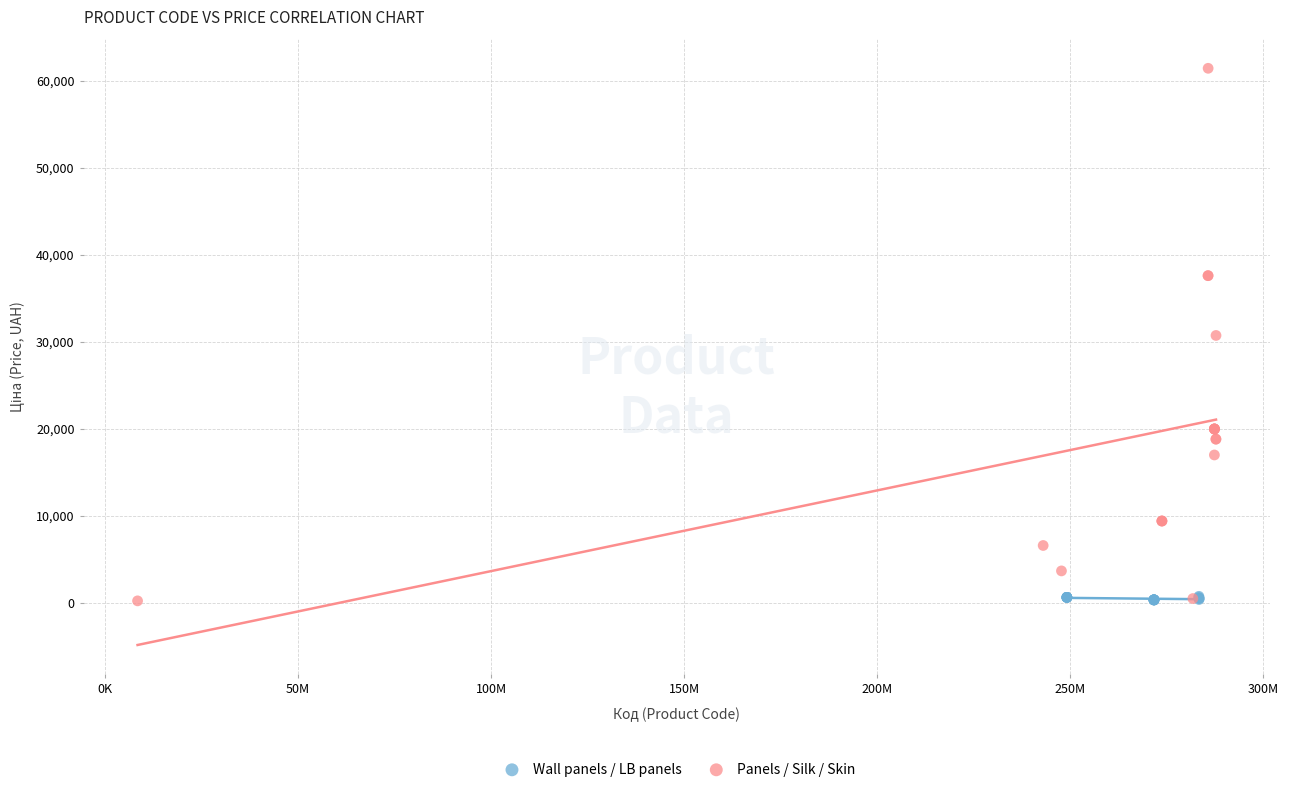

Which series contains the highest Y value?

Panels / Silk / Skin